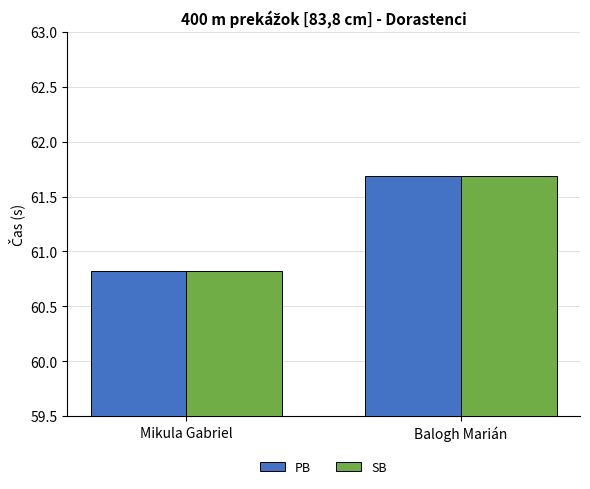

How many values in the PB series exceed 61?

1